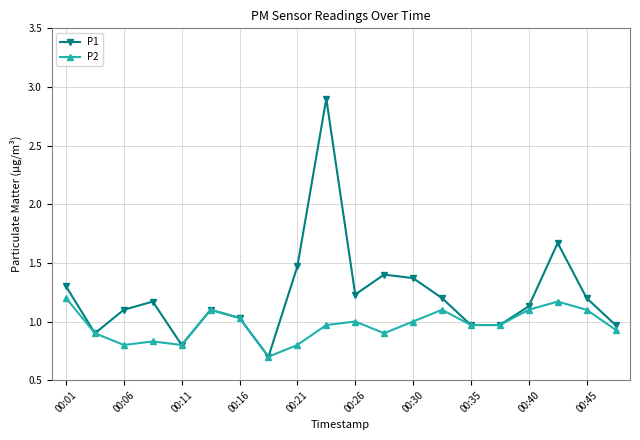

Count the number of data series in this chart.

2